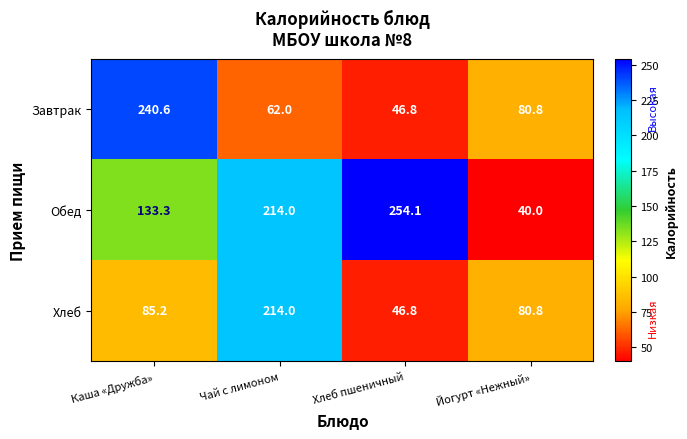

True or false: Завтрак has a value of 16.3 at Чай с лимоном.

False